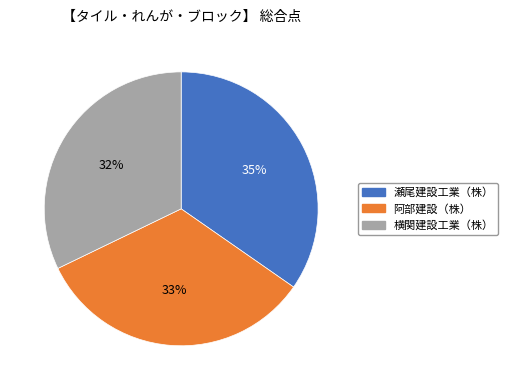

To the nearest percent, what is the combined percentage of 阿部建設（株） and 横関建設工業（株）?

65%